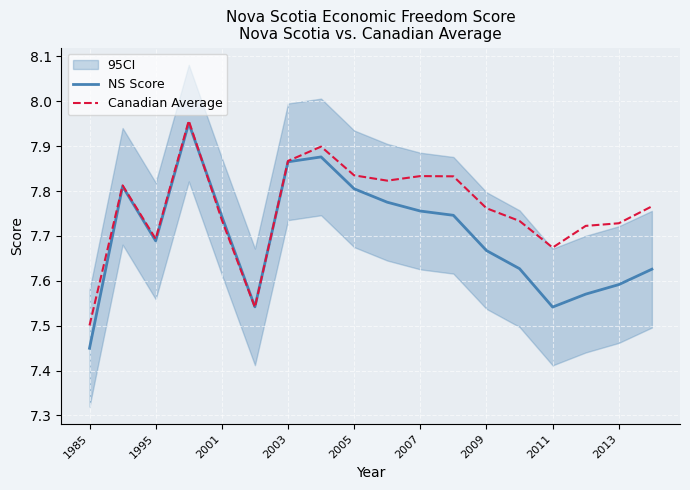

True or false: Canadian Average and NS Score intersect in this chart.

True